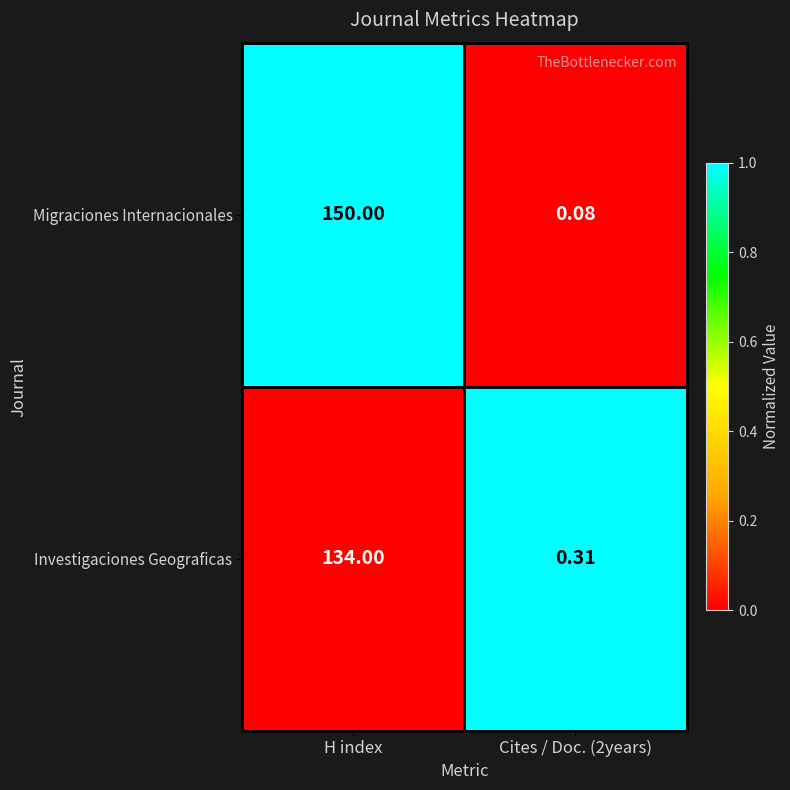

Rank the series by their average value, from lowest to highest.

Investigaciones Geograficas, Migraciones Internacionales